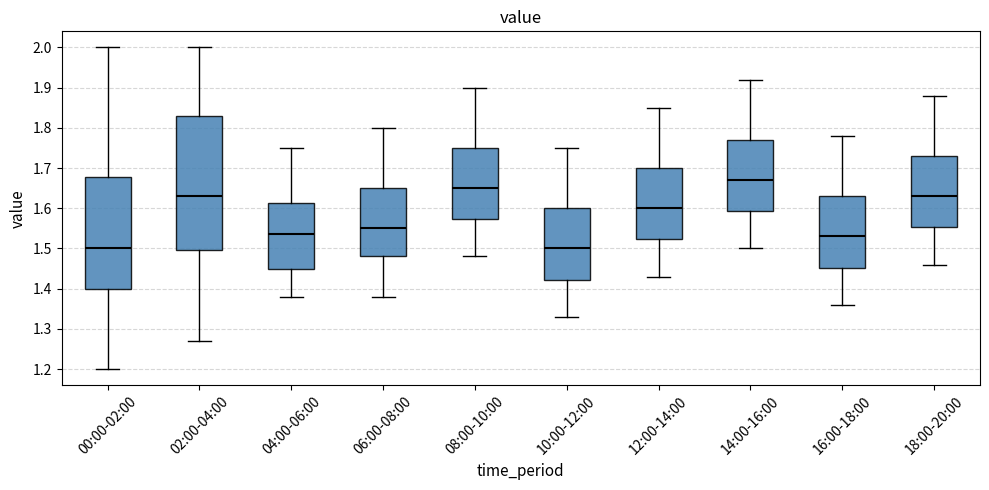

Where does the median line of the box for 10:00-12:00 sit on the y-axis? The values are not printed on the chart, so give them approximately, as read against the axis.

1.50